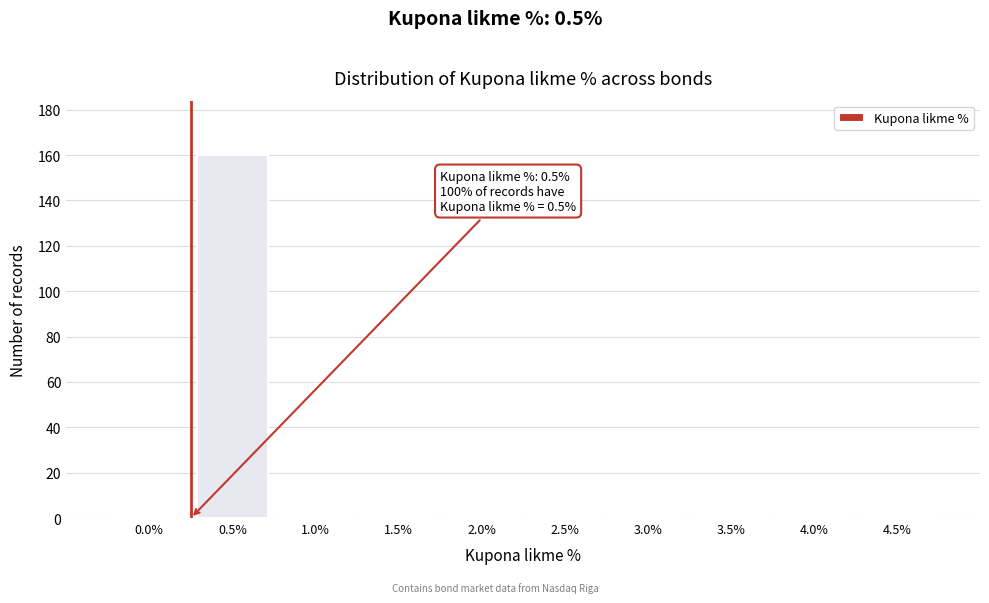

Reading left to right, extract all data points from this chart.

0.0%=0	0.5%=160	1.0%=0	1.5%=0	2.0%=0	2.5%=0	3.0%=0	3.5%=0	4.0%=0	4.5%=0